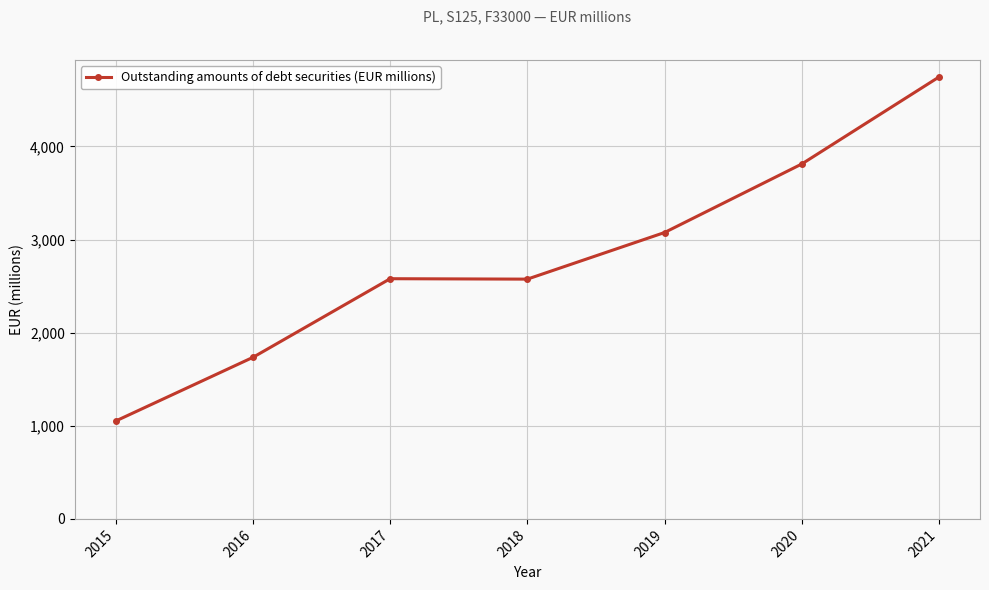

Read the value at 2015.

1052.1